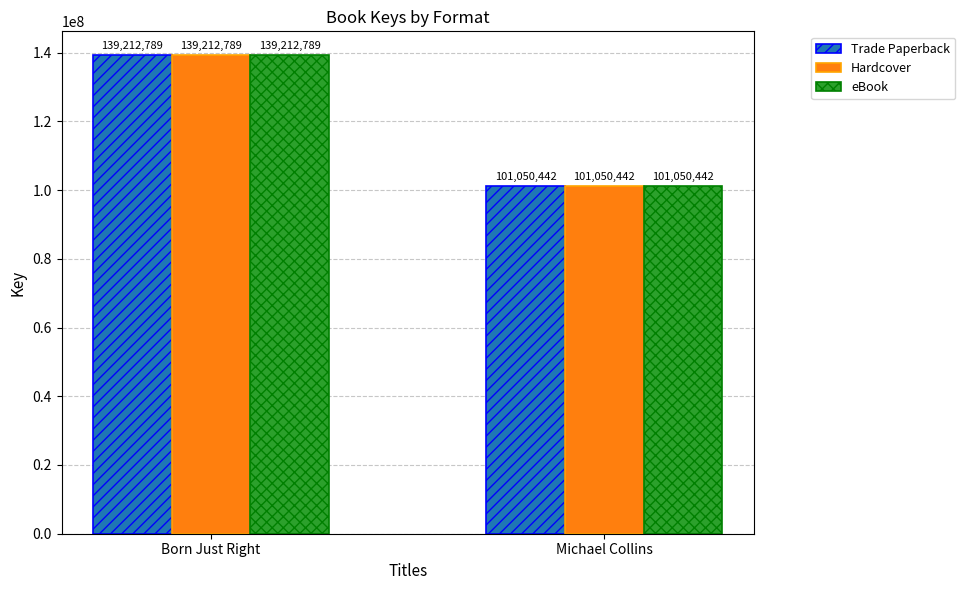

What position from the left is Born Just Right?

1